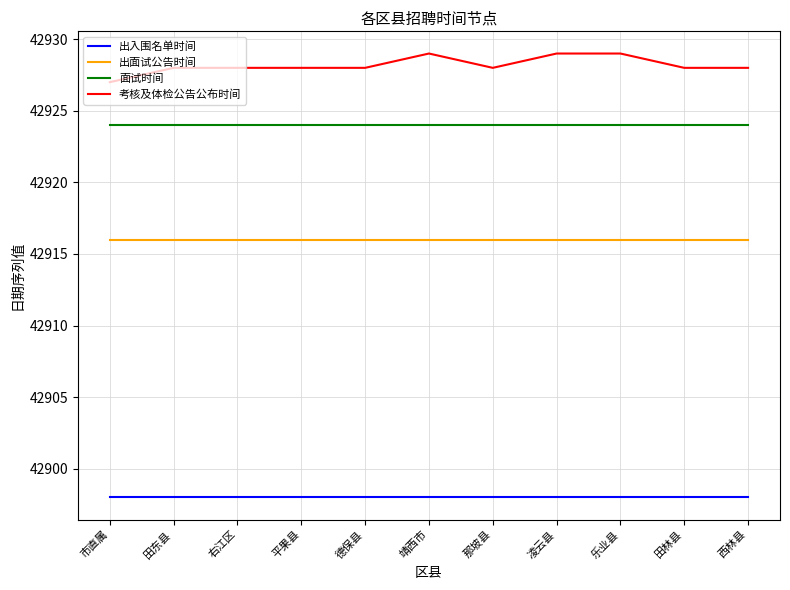

Which series has the largest total across all categories?

考核及体检公告公布时间